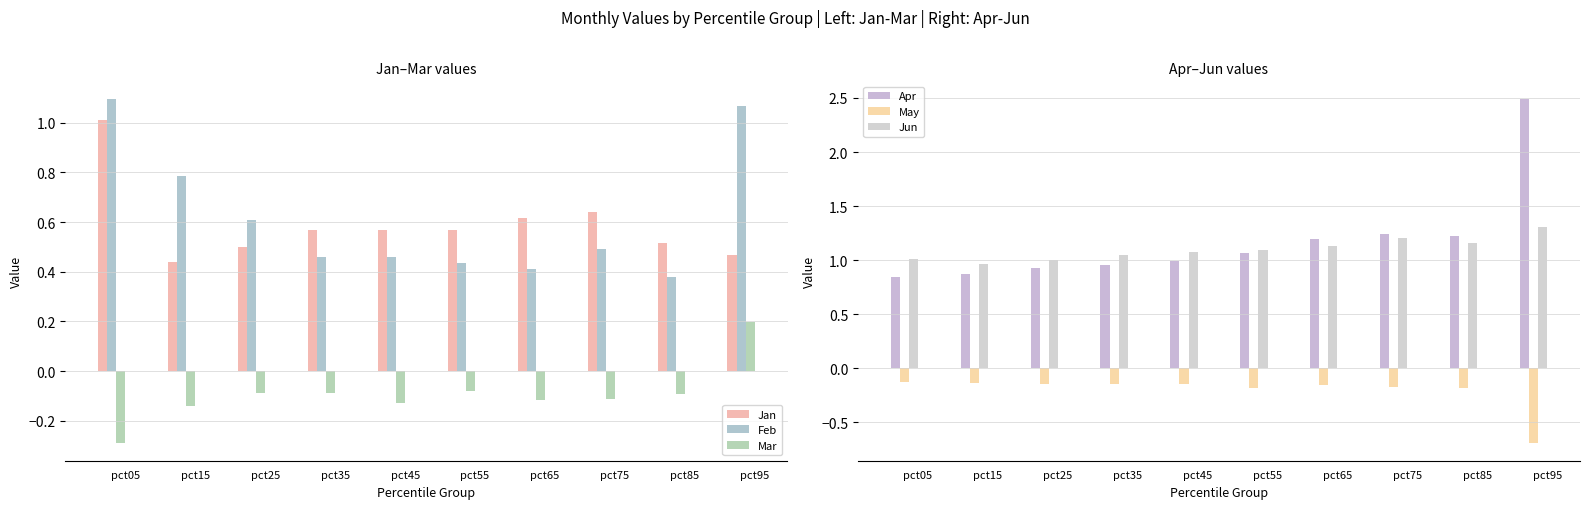

How many bars are there in total?

60